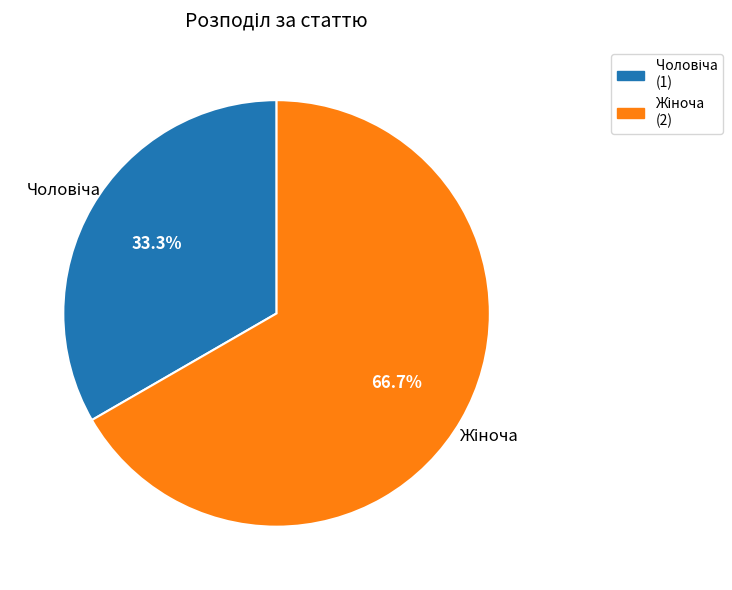

How many segments does this pie chart have?

2